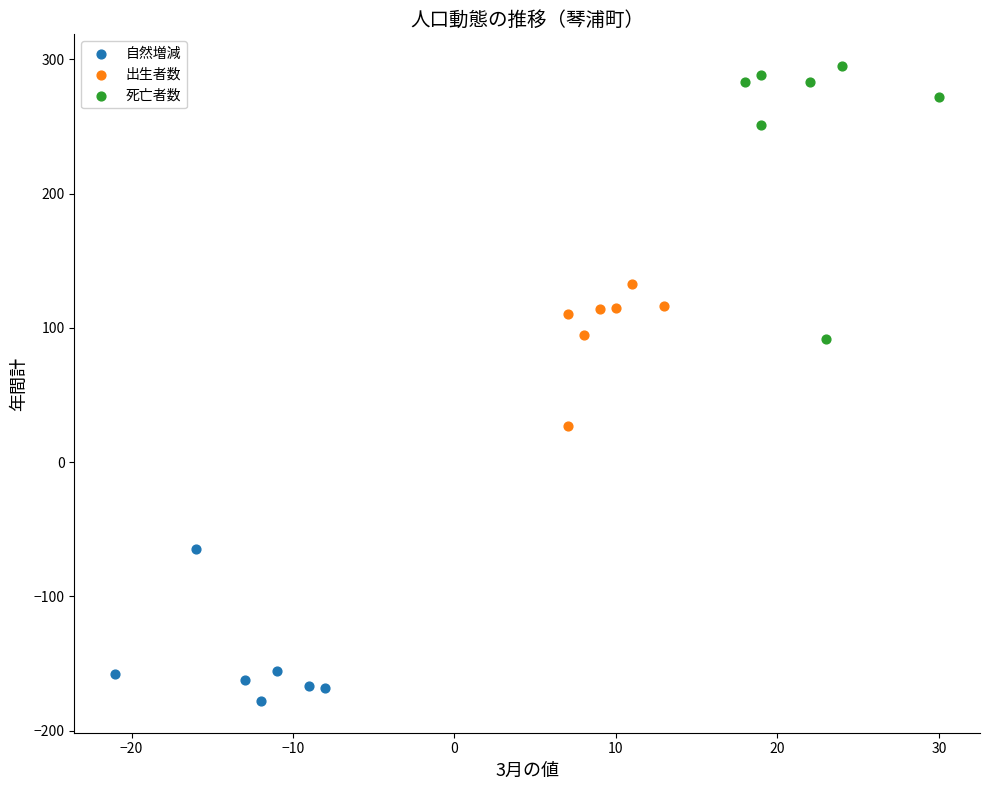

Which series reaches the minimum Y coordinate?

自然増減